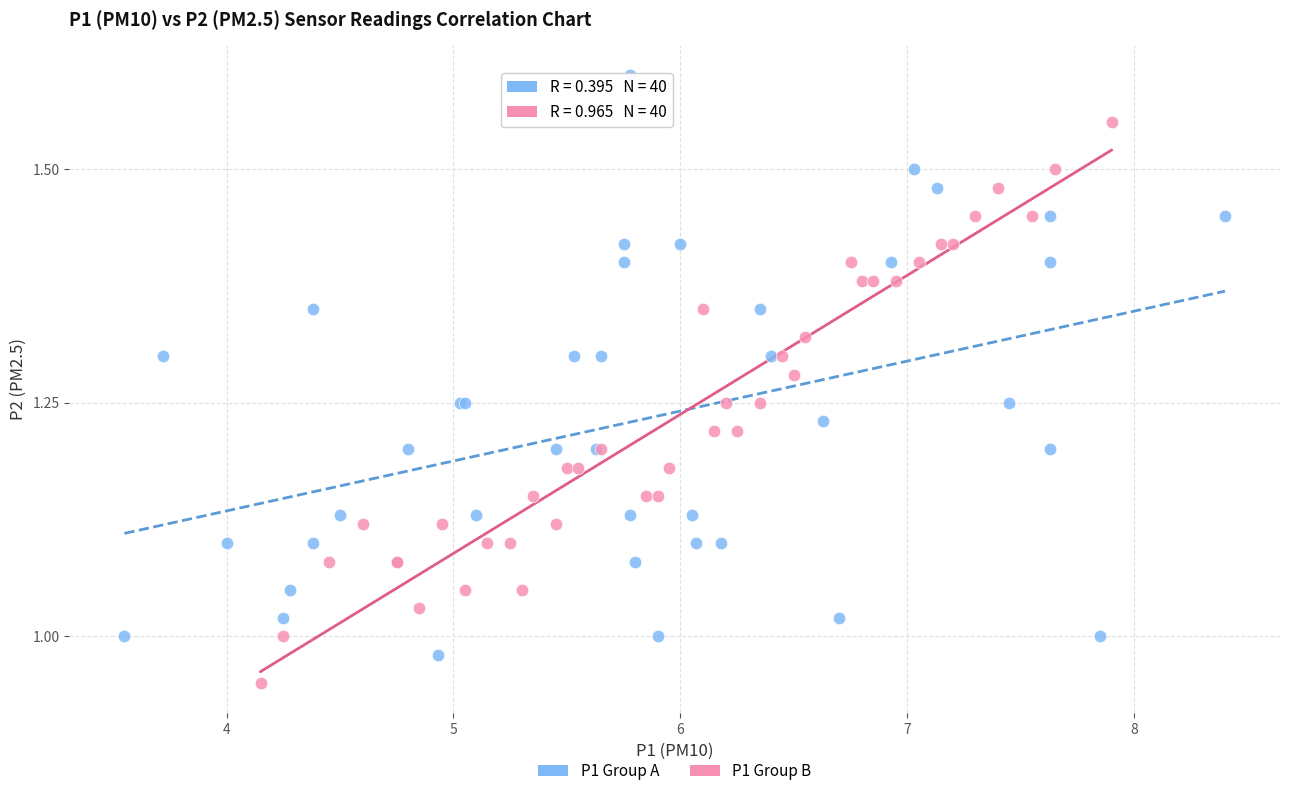

Which series reaches the minimum Y coordinate?

P1 Group B